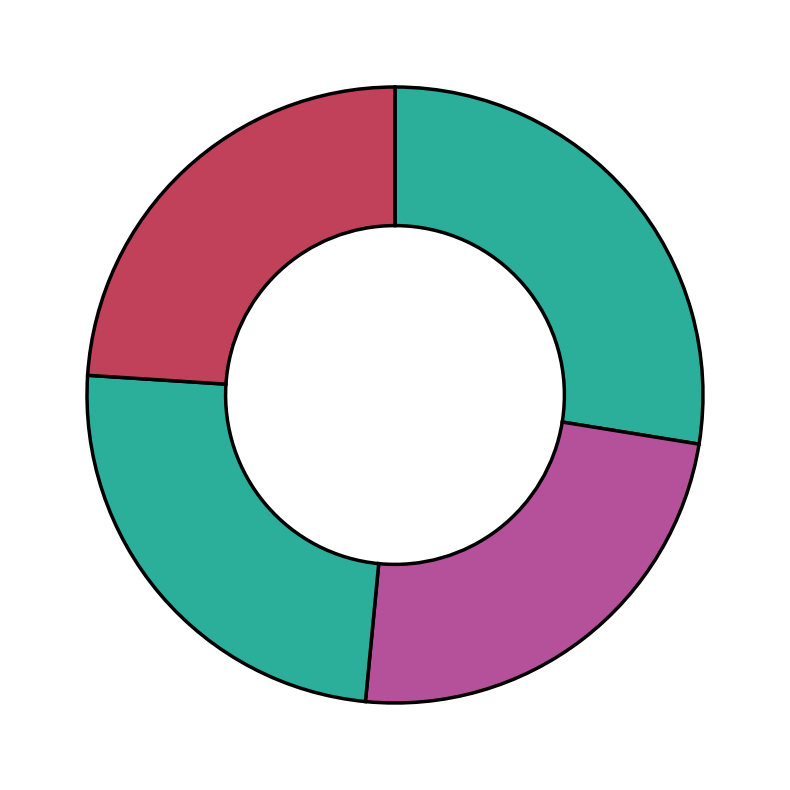

Rank the categories by value from highest to lowest.

291, 274, 233, 272